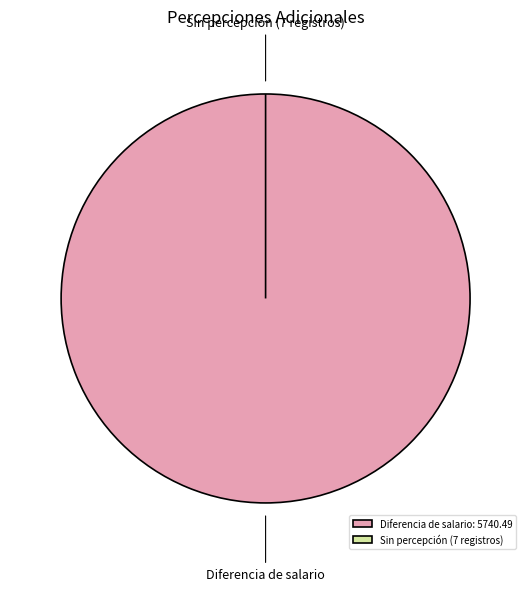

Does No hubo (4) represent more than half of the total?

No